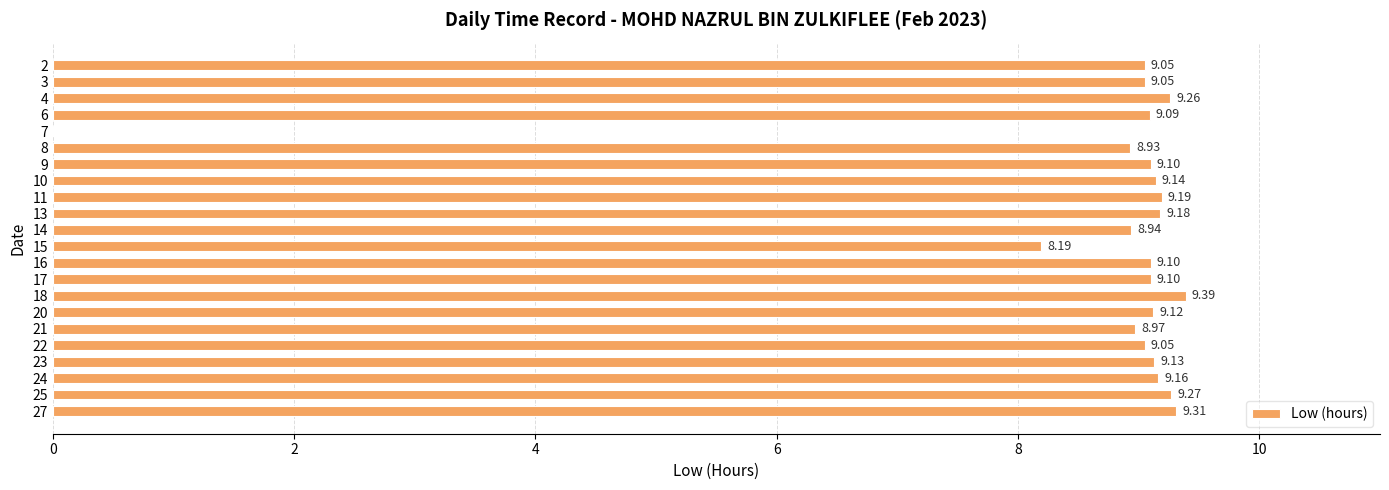

How many data points are above 9?

17